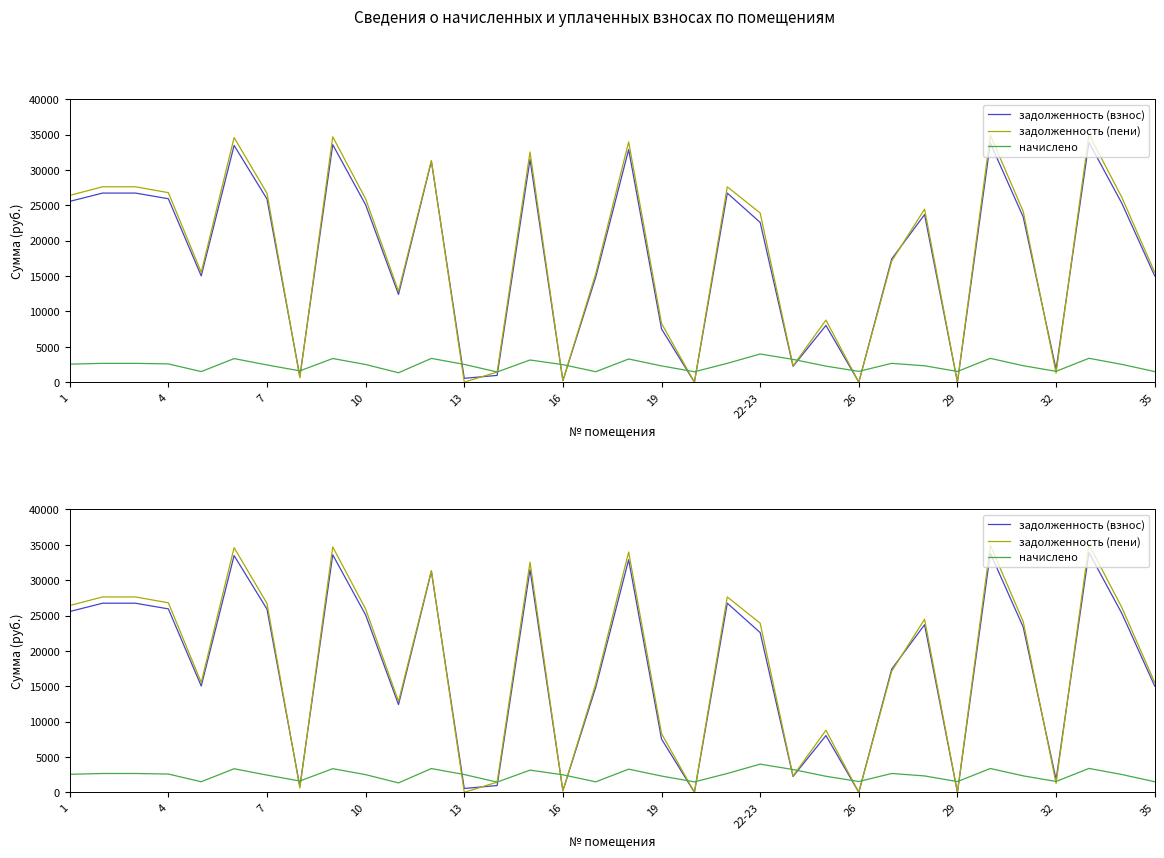

What are all the series names shown in the legend?

задолженность (взнос), задолженность (пени), начислено